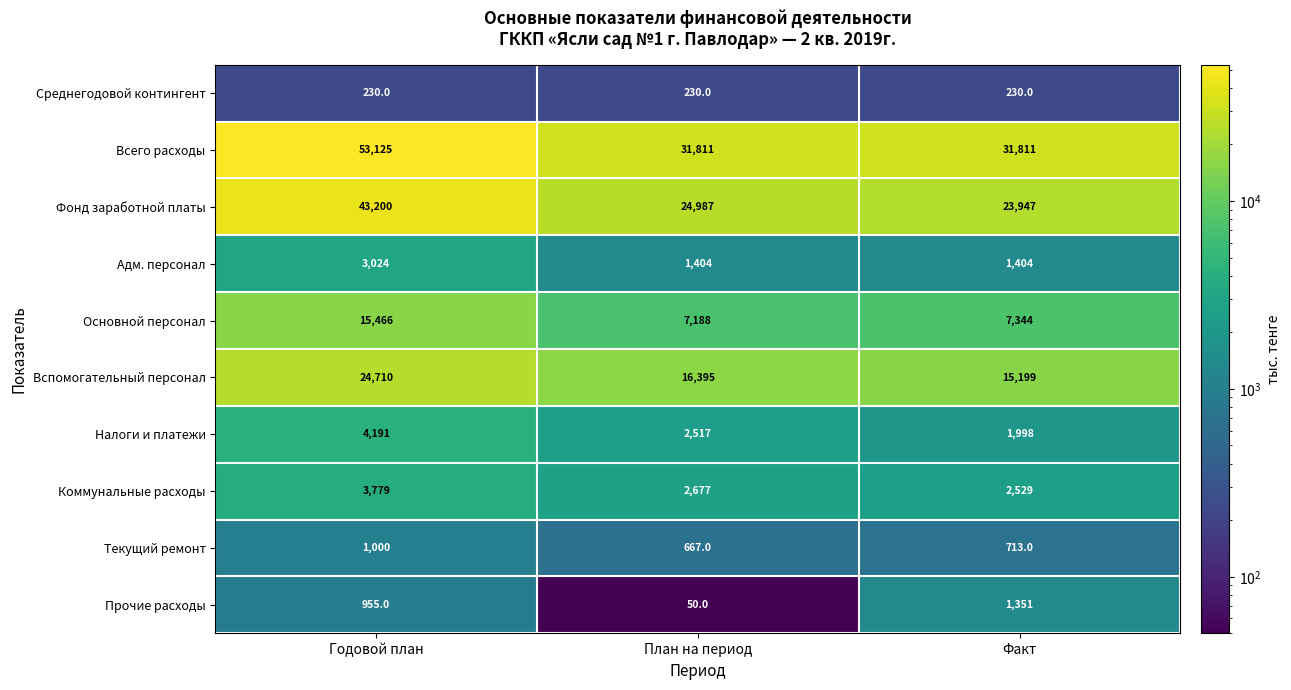

At which category does the chart reach its minimum across all series?

План на период